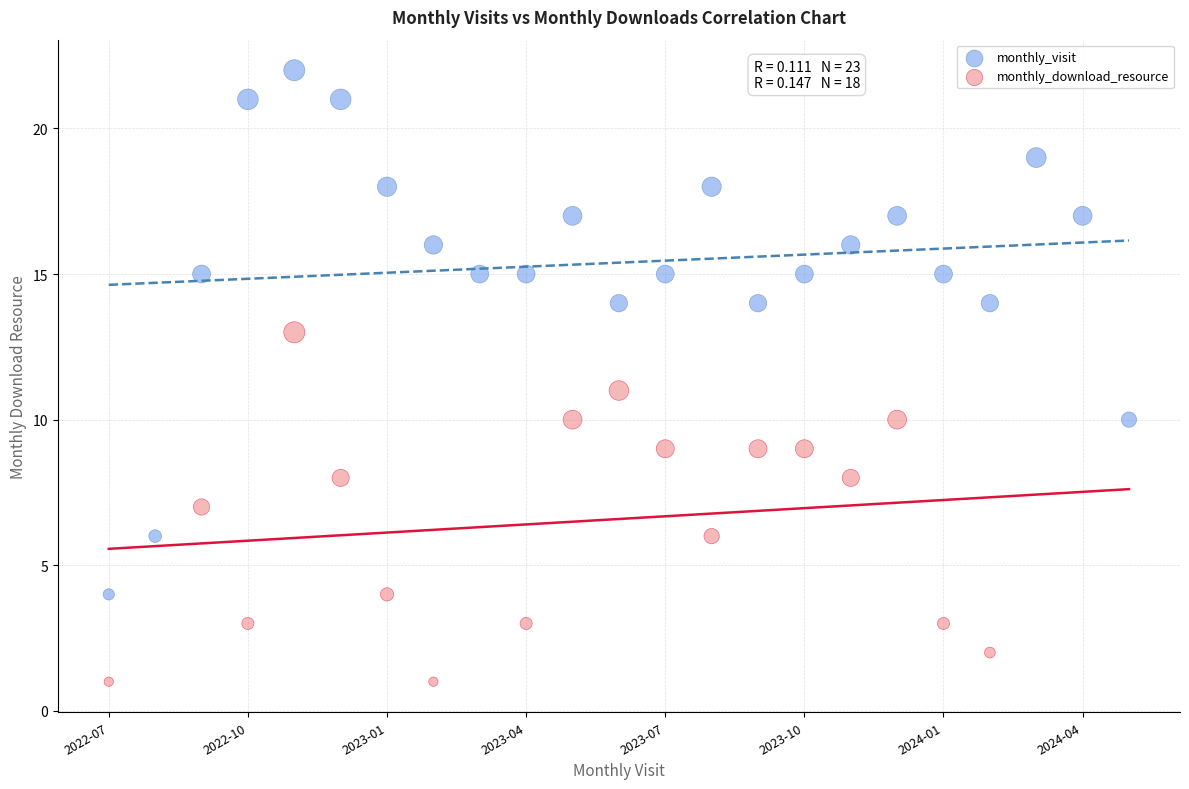

Which series reaches the minimum Y coordinate?

monthly_download_resource